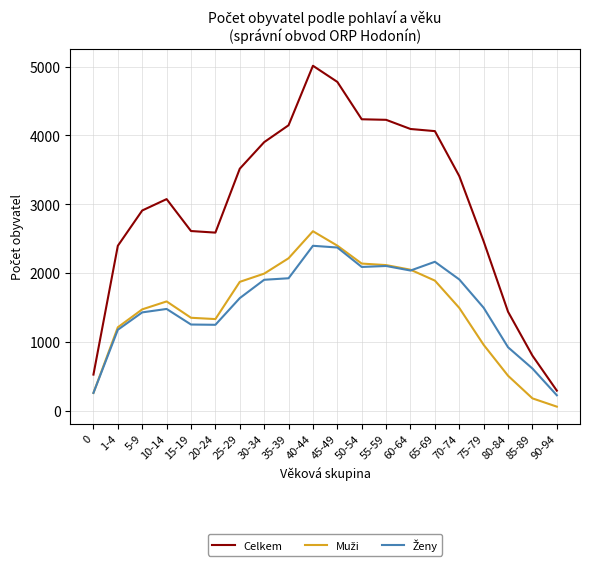

What is the greatest value displayed?

5011